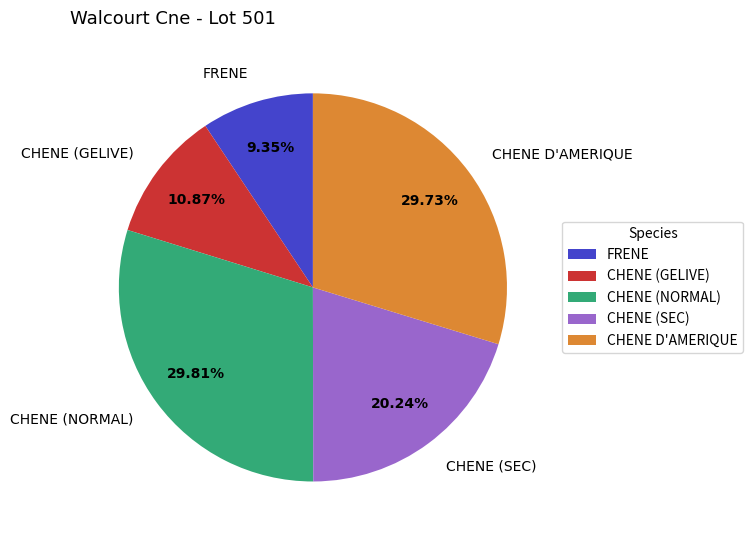

How many segments does this pie chart have?

5